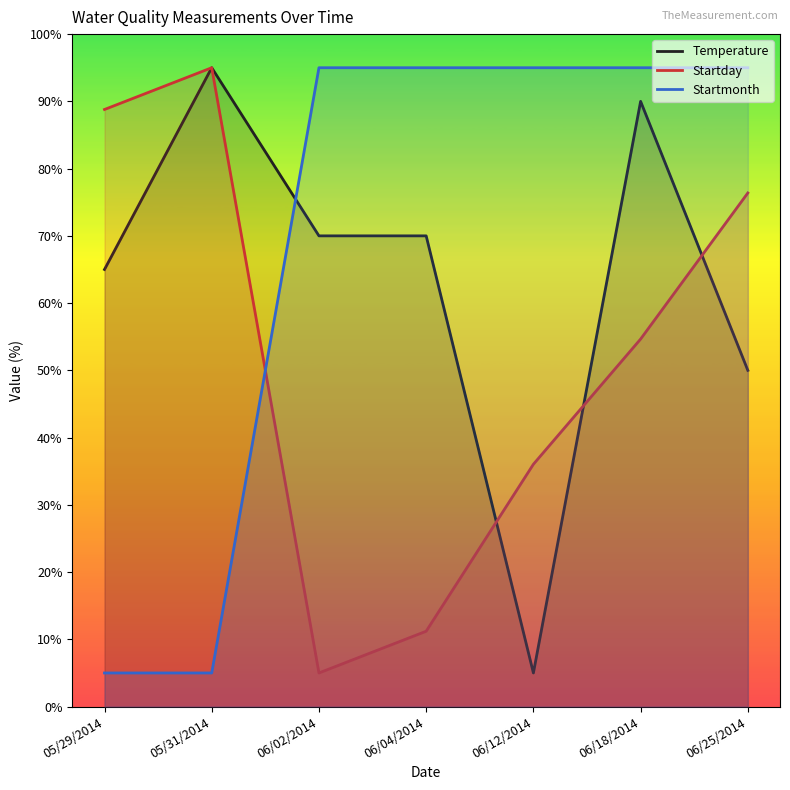

Rank the series by their average value, from lowest to highest.

Startday, Temperature, Startmonth